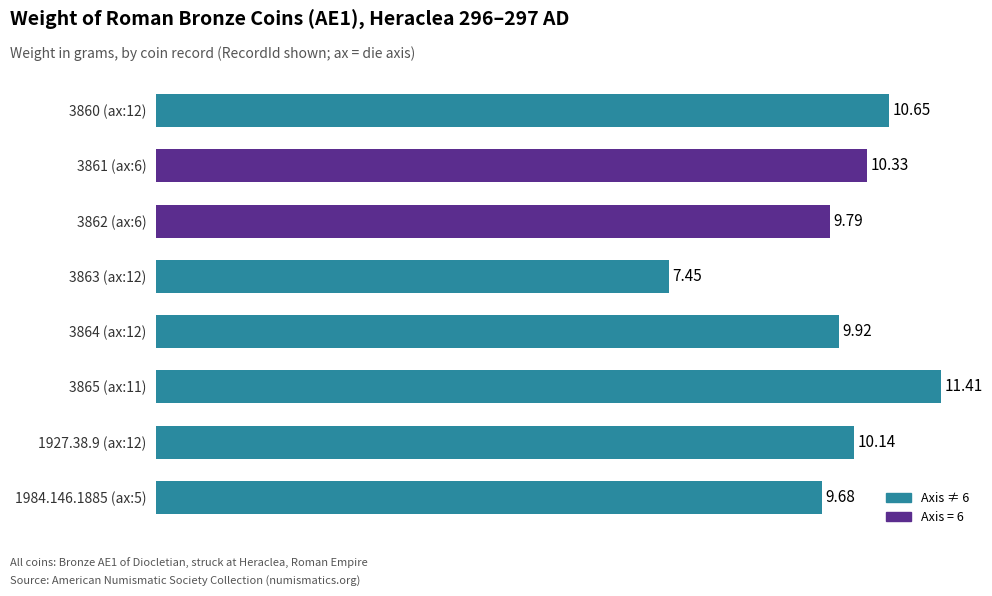

What is the change in value from 3861 (ax:6) to 3864 (ax:12)?

-0.4